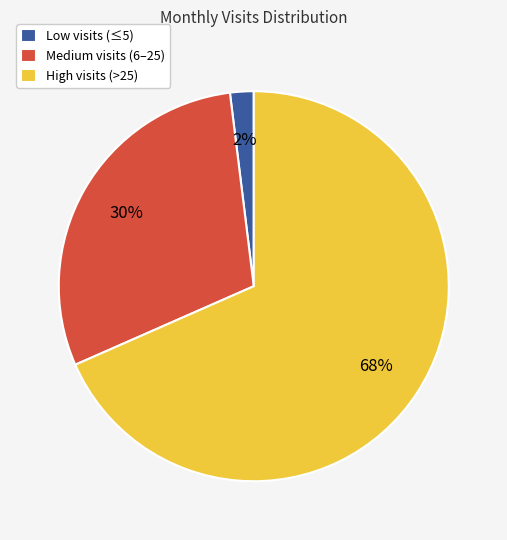

Is there any slice that represents more than half of the pie?

Yes